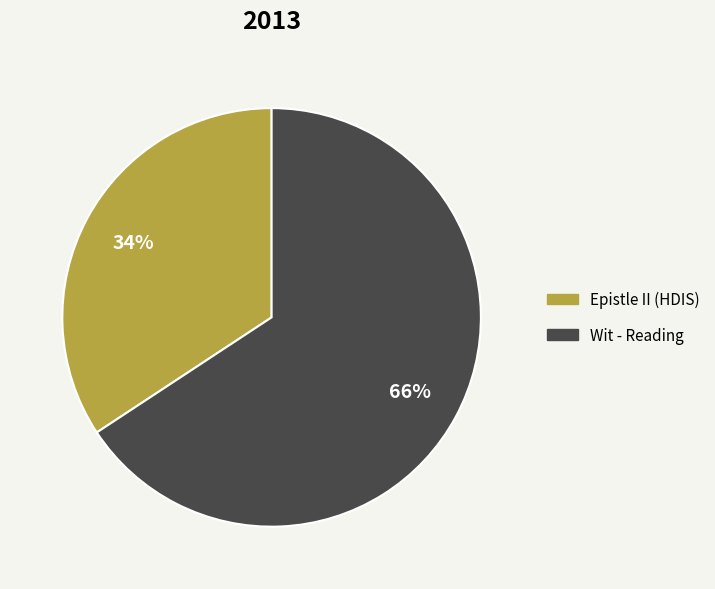

Do Epistle II (HDIS) and Wit - Reading together represent more than half of the pie?

Yes